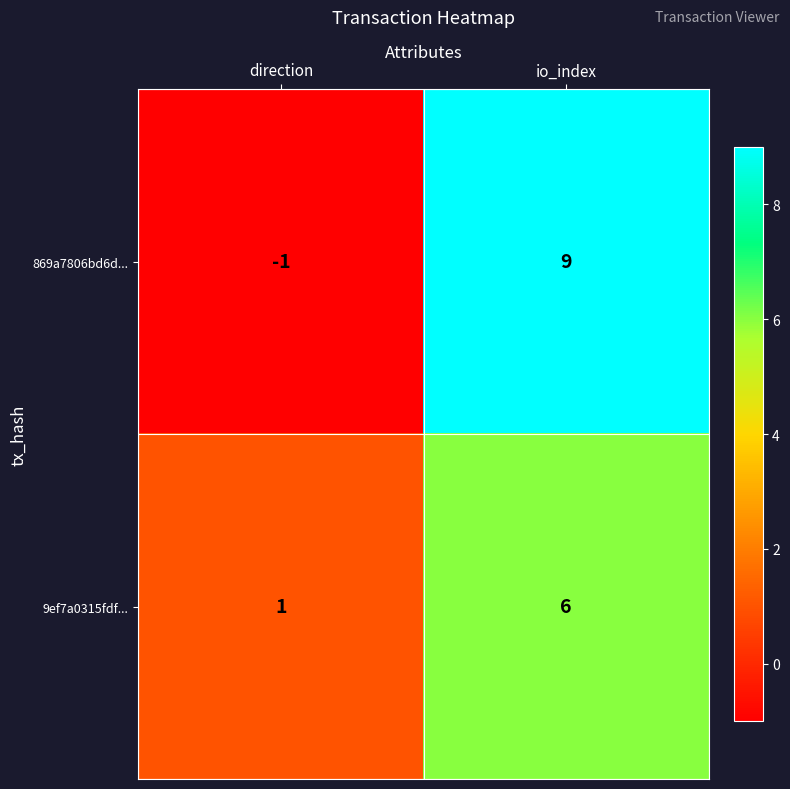

At which label does 869a7806bd6d... reach its minimum?

direction